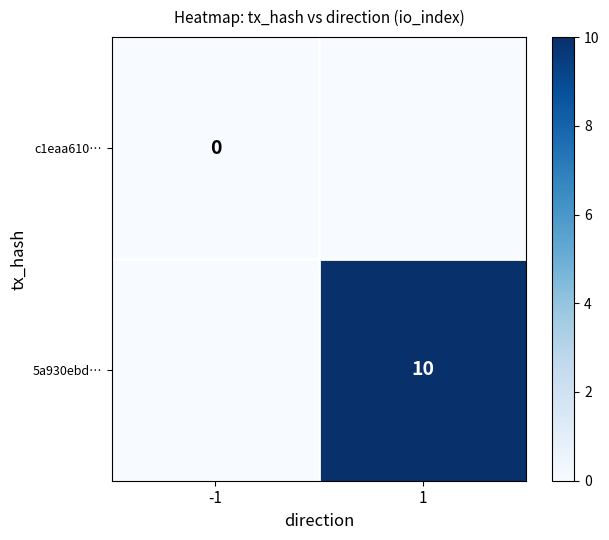

True or false: 5a930ebd… has a value of 16 at 1.

False